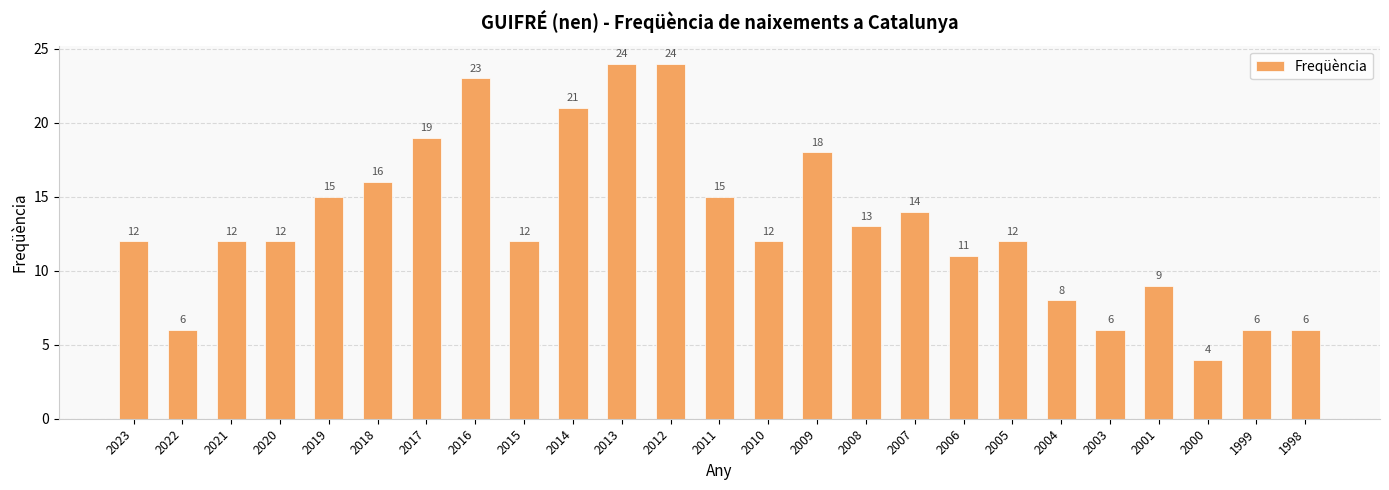

Count the number of data series in this chart.

1